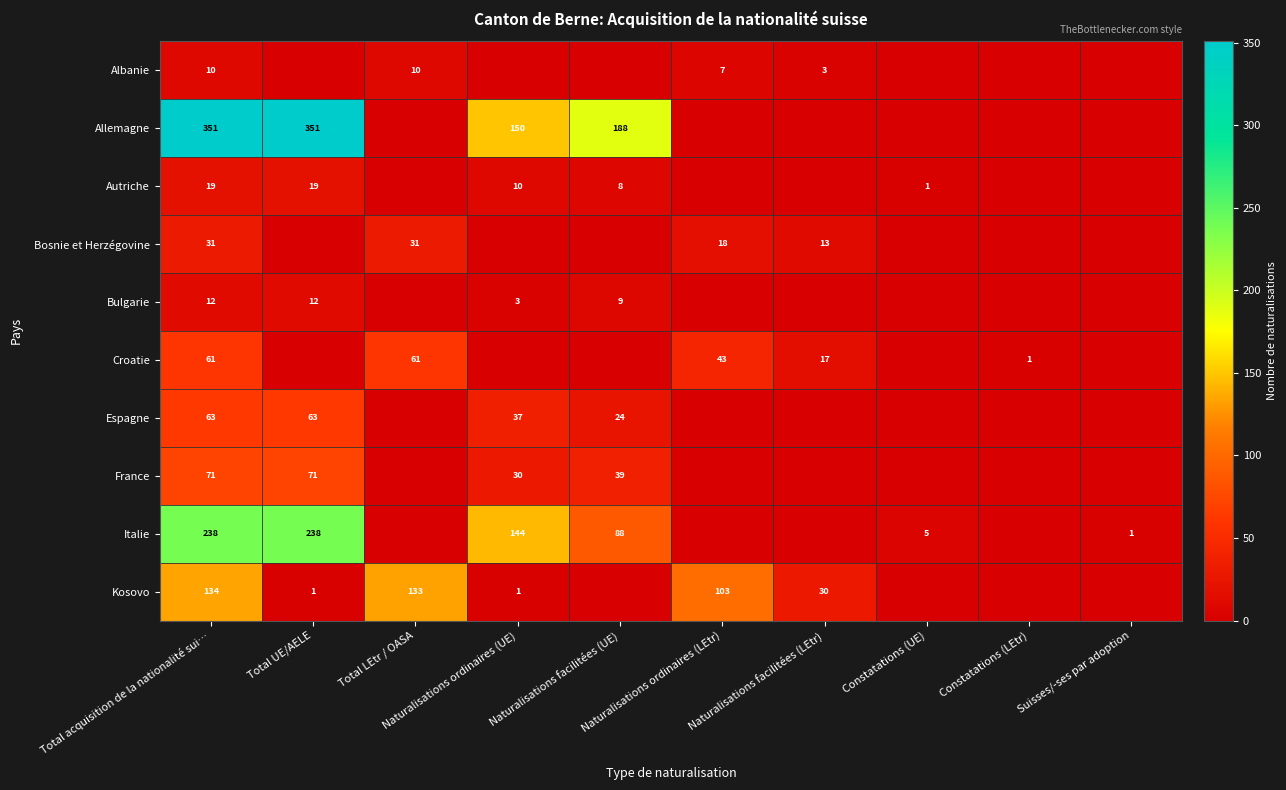

What is the difference between the Bosnie et Herzégovine values at Naturalisations ordinaires (UE) and Naturalisations facilitées (LEtr)?

13